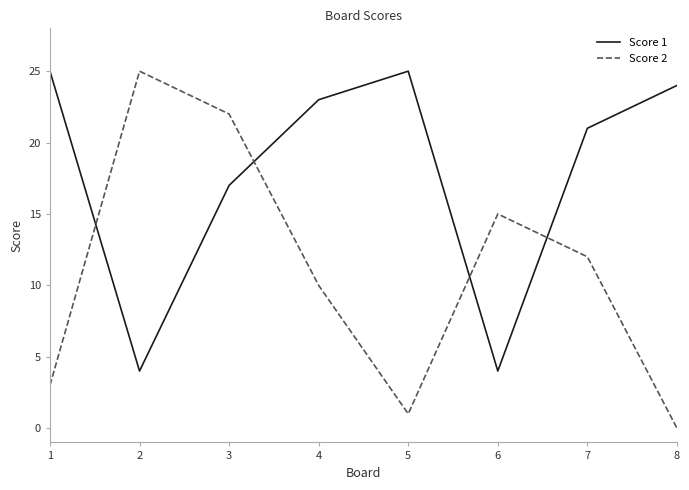

At which category does Score 1 reach its first local valley?

2